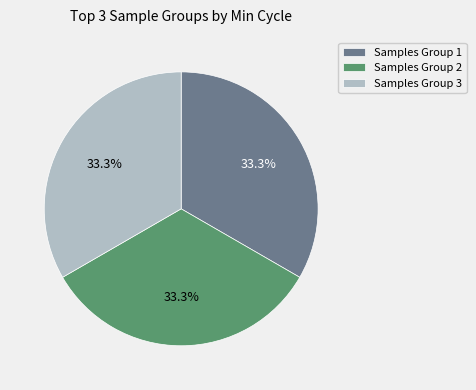

What is the ratio of the value at Samples Group 3 to the value at Samples Group 2?

1.0